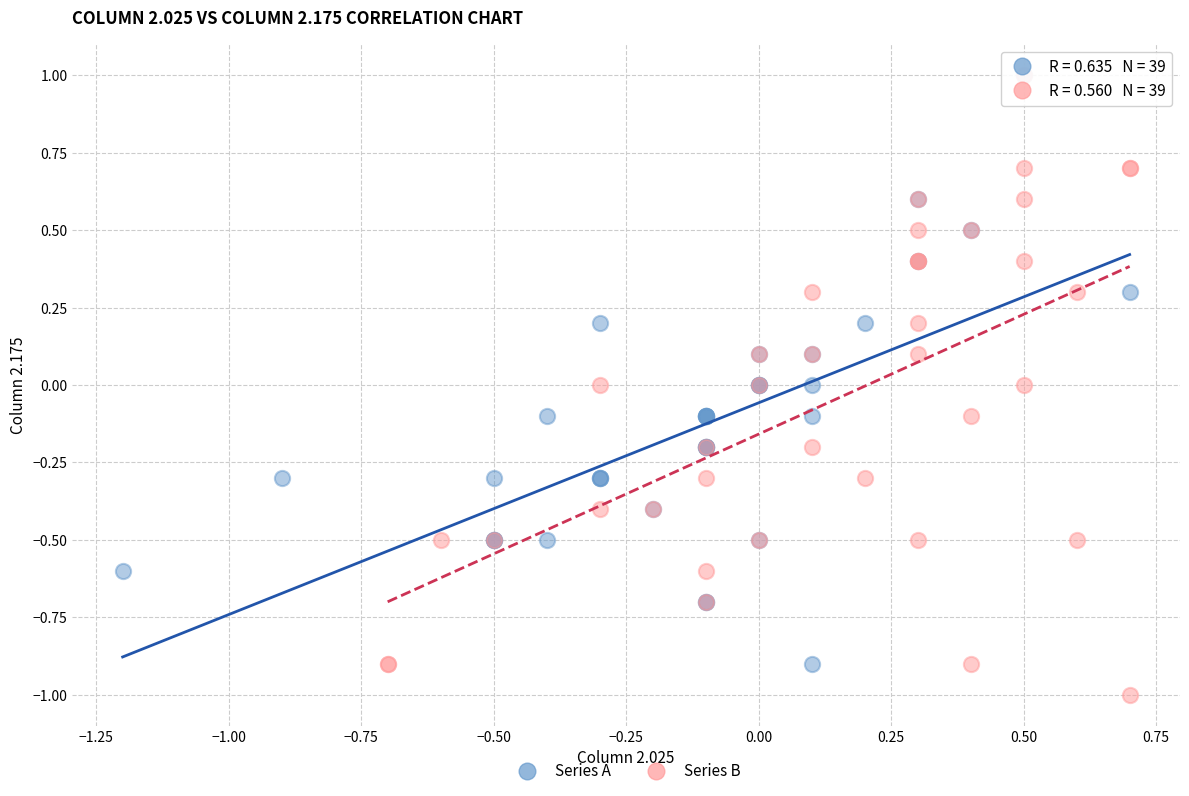

Which series contains the lowest Y value?

Series B